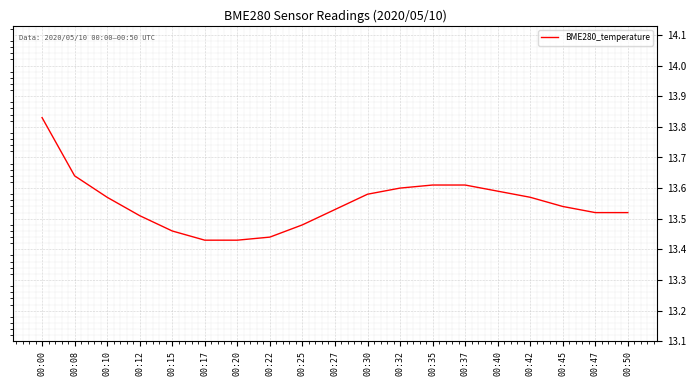

Which label corresponds to the largest value in the chart?

00:00